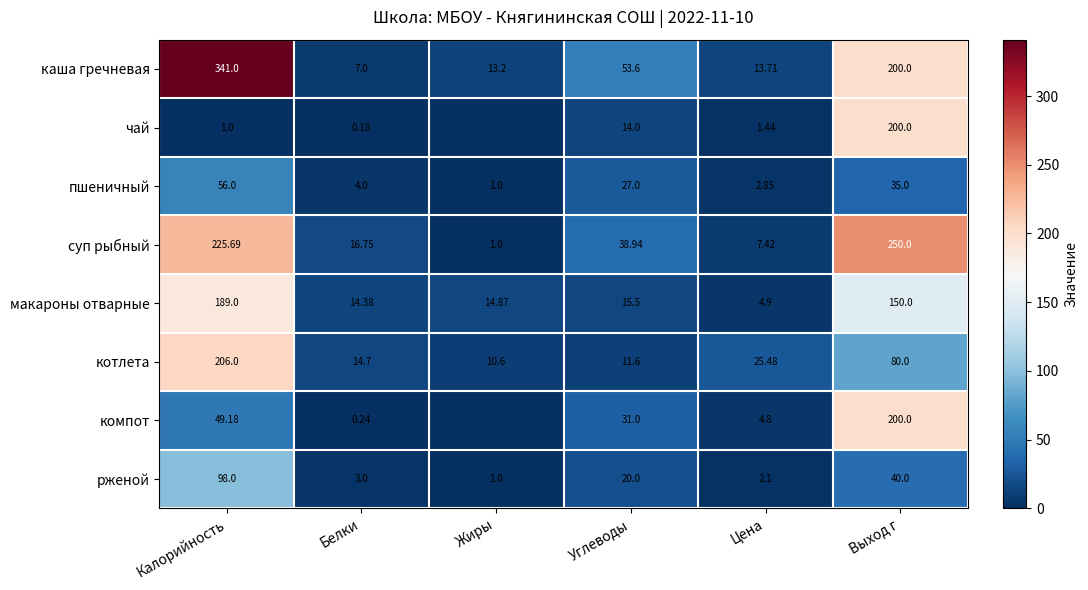

Where does the суп рыбный series first go above 38?

Калорийность